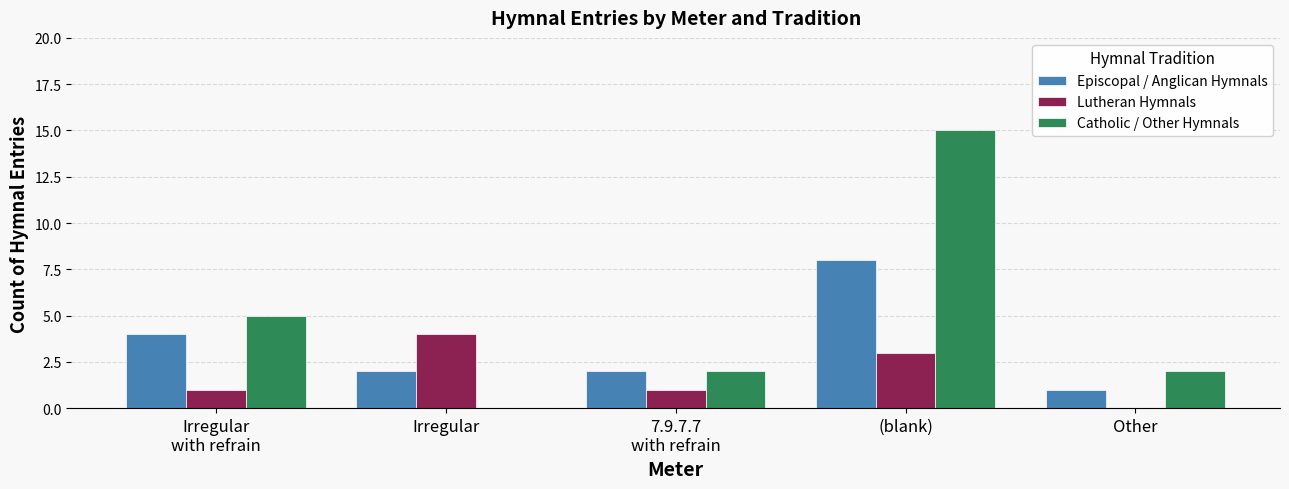

Which series has the largest total across all categories?

Catholic / Other Hymnals